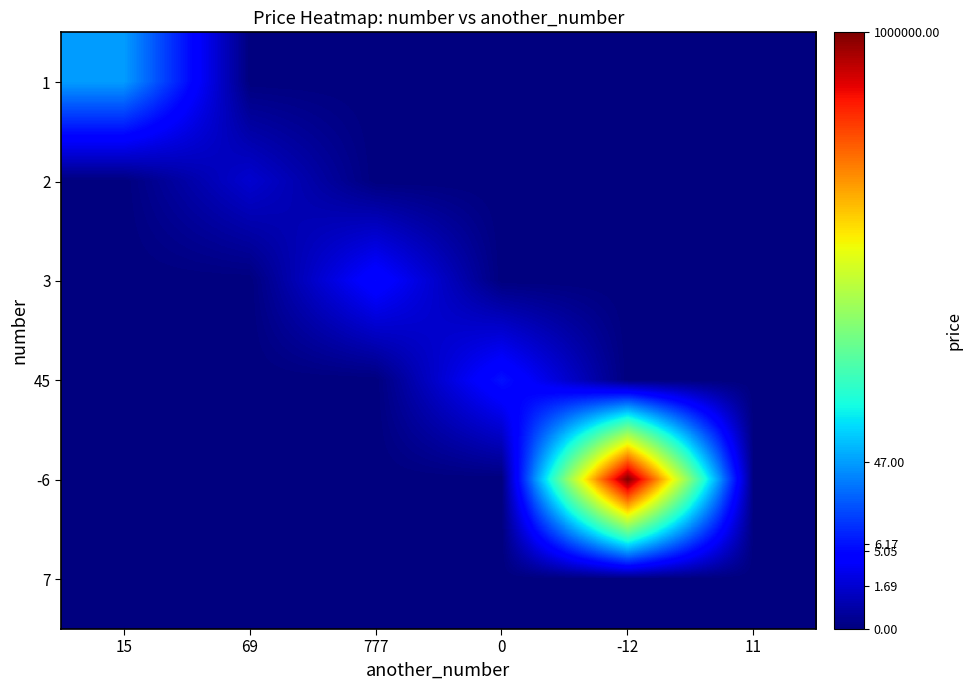

Which series has the widest spread of values?

-6